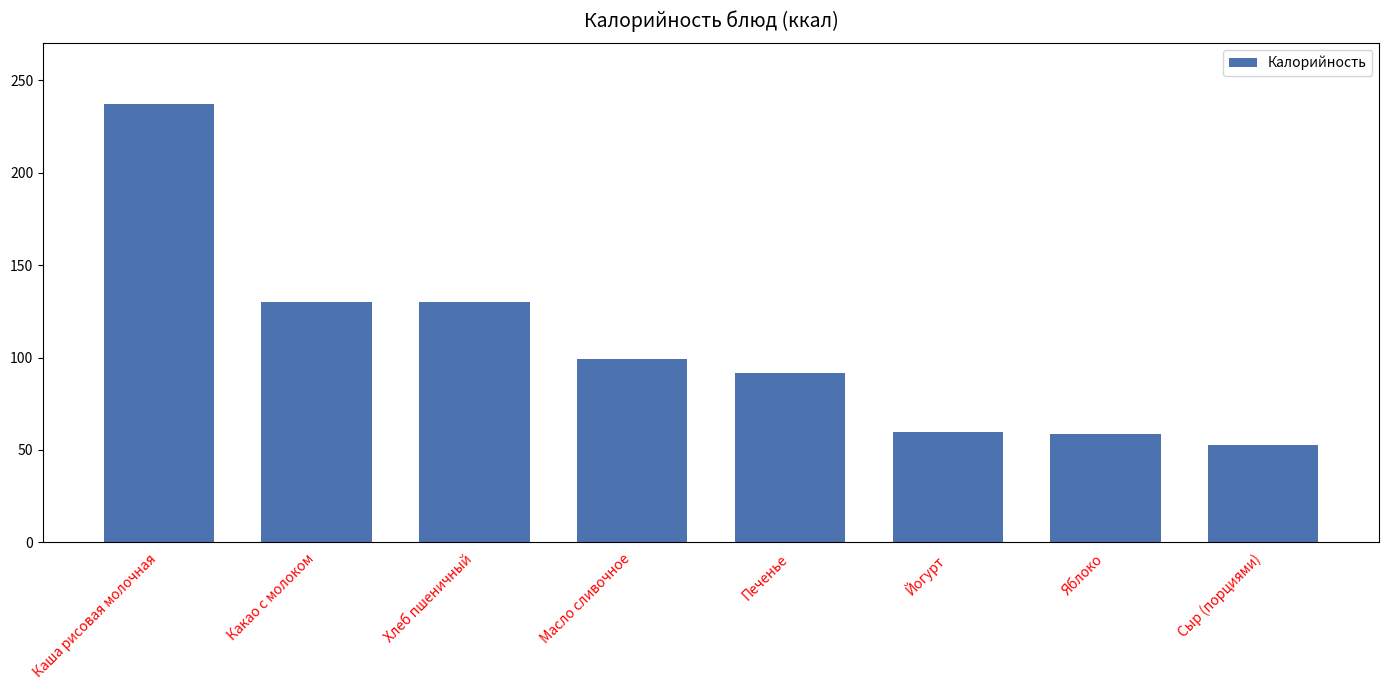

Between Яблоко and Какао с молоком, which is larger?

Какао с молоком